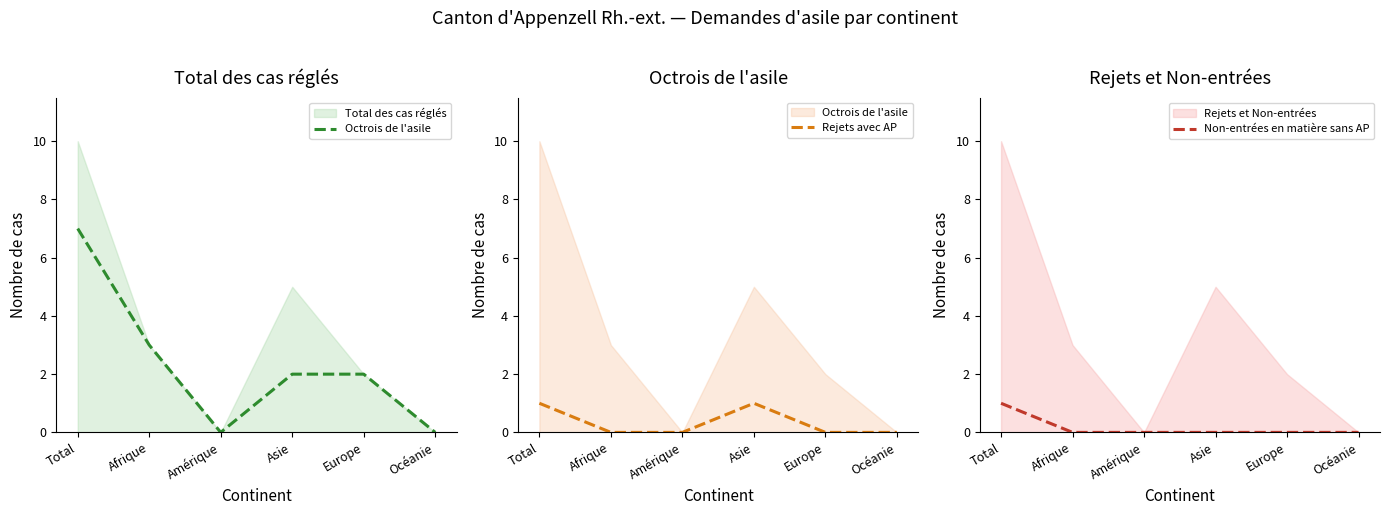

True or false: Non-entrées en matière sans AP and Octrois de l'asile cross at least once.

False